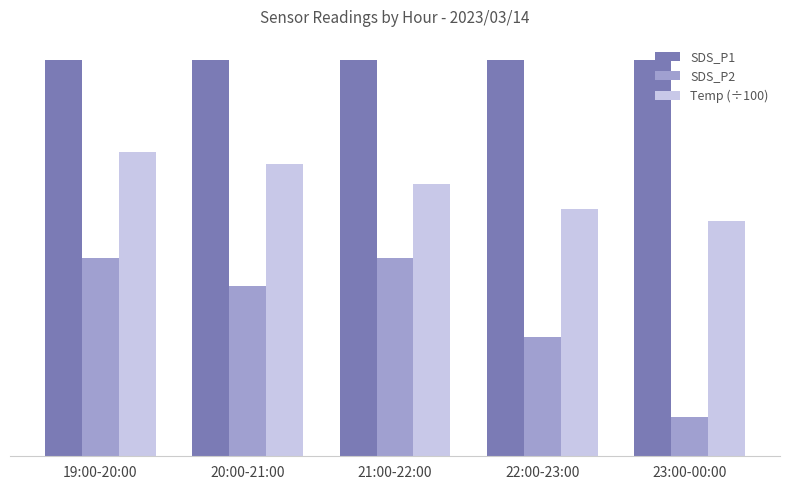

At which category is the sum across all series the highest?

19:00-20:00